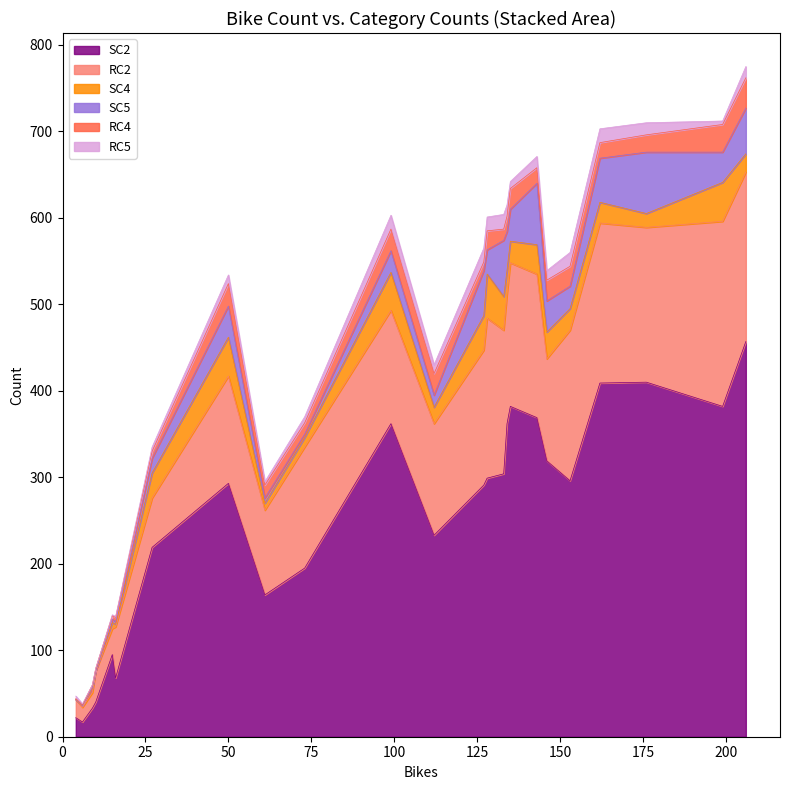

Does the chart have visible grid lines?

No